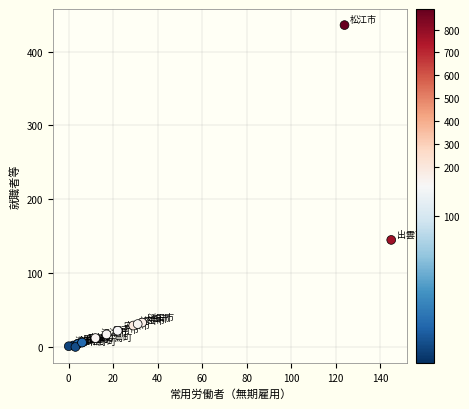

What Y value in the scatter plot is closest to 218?

145